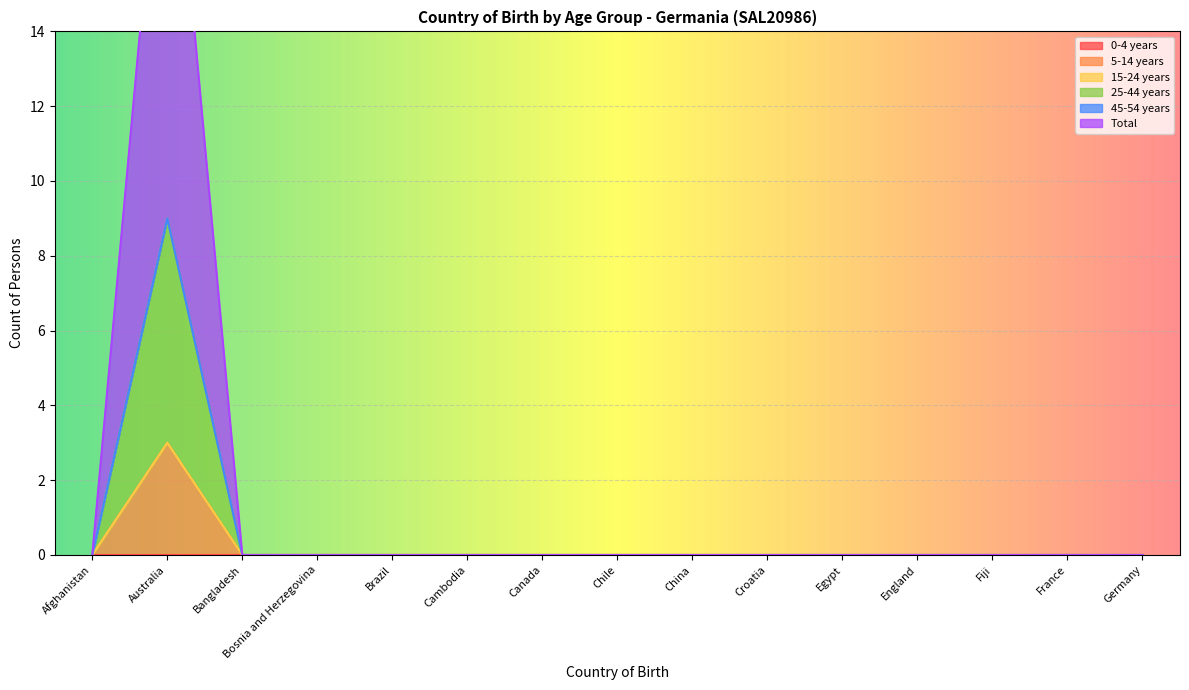

At which category does 25-44 years reach its first local peak?

Australia